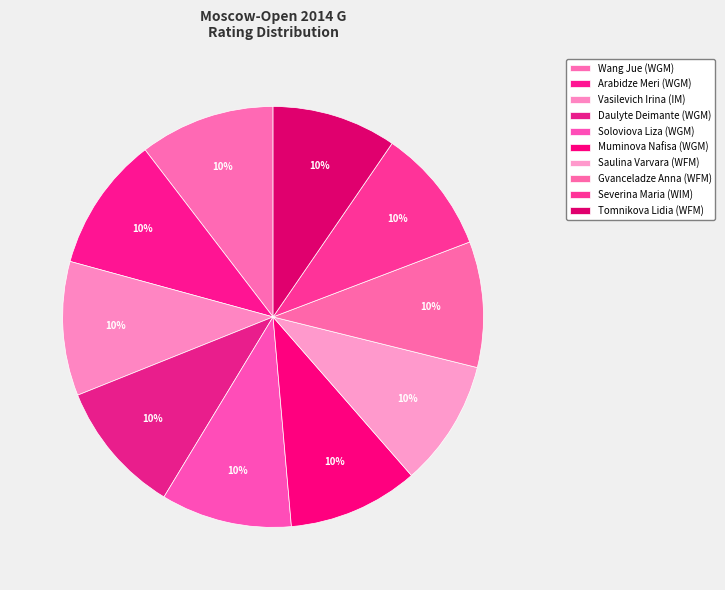

To the nearest percent, what portion does Soloviova Liza (WGM) represent?

10%